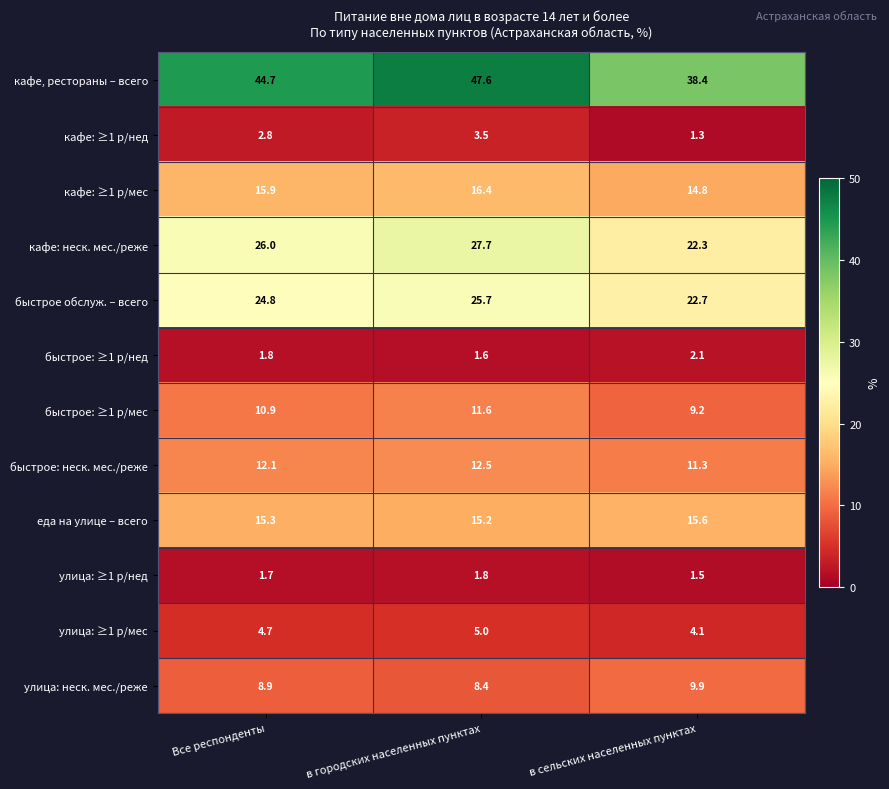

What is the highest value of the быстрое обслуж. – всего series?

25.7